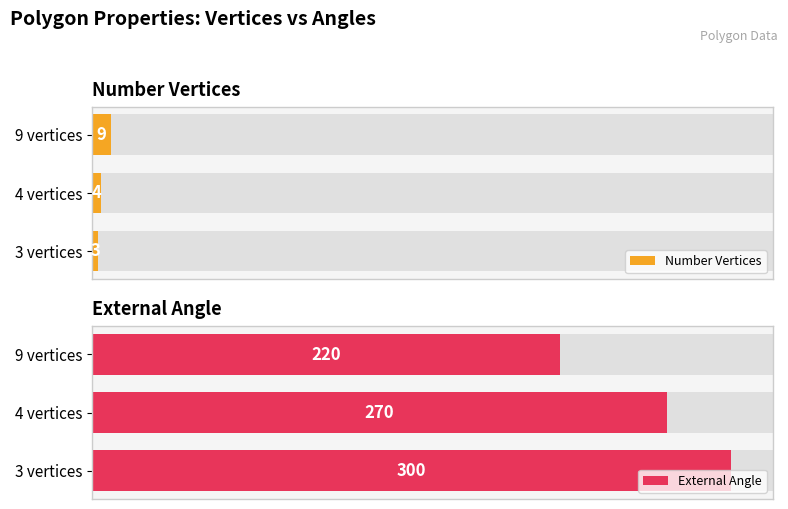

Reading right to left, what are all the values shown in this chart?

Number Vertices: 2=9	1=4	0=3
External Angle: 2=220	1=270	0=300